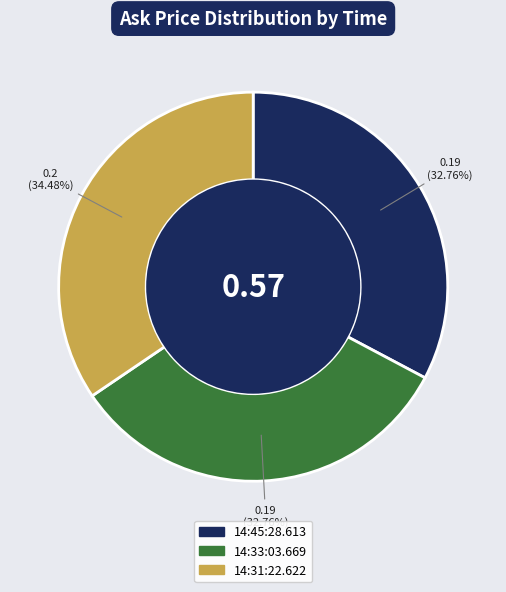

Which slice is the largest?

14:31:22.622